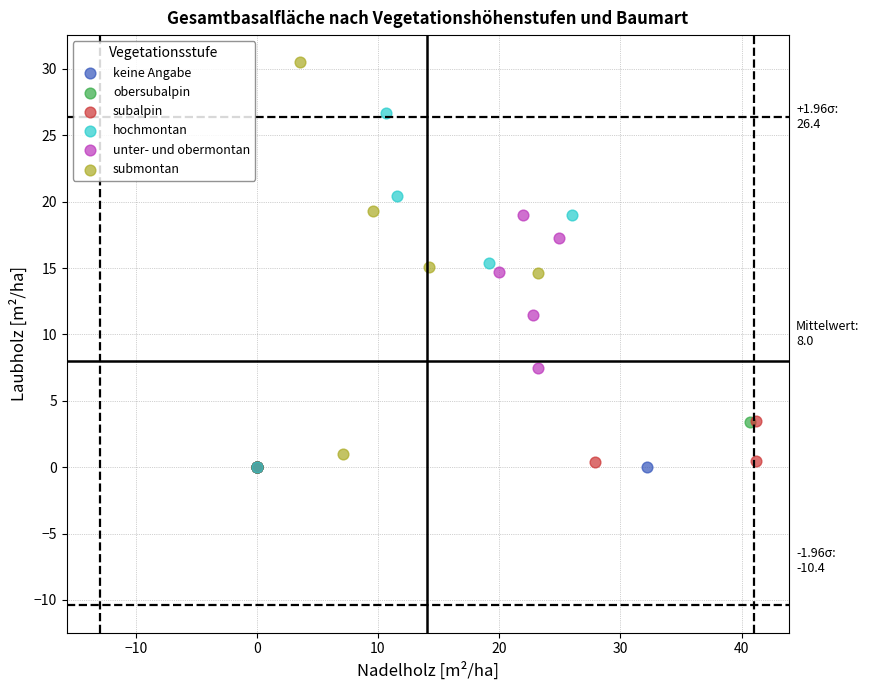

Which series reaches the maximum Y coordinate?

submontan